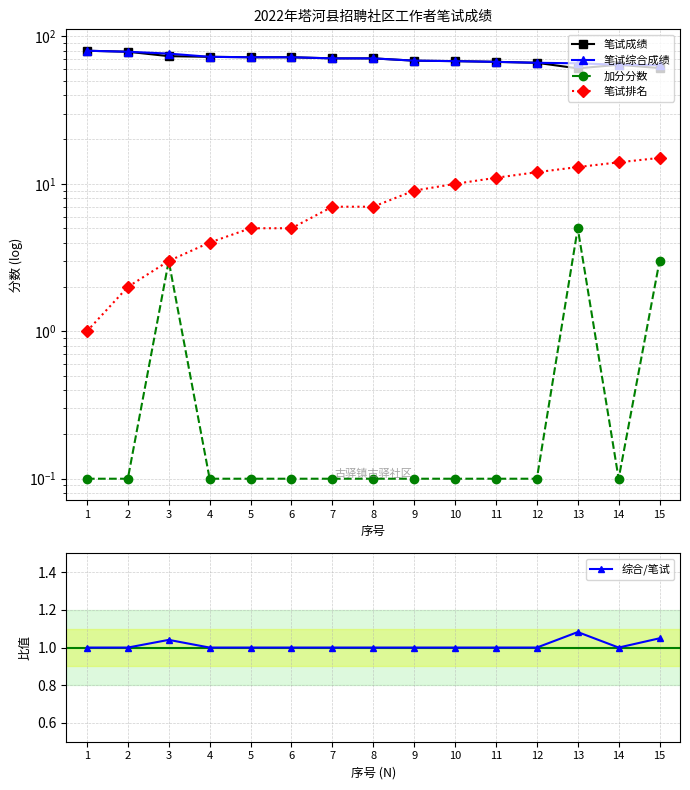

What are all the series names shown in the legend?

笔试成绩, 笔试综合成绩, 加分分数, 笔试排名, 综合/笔试